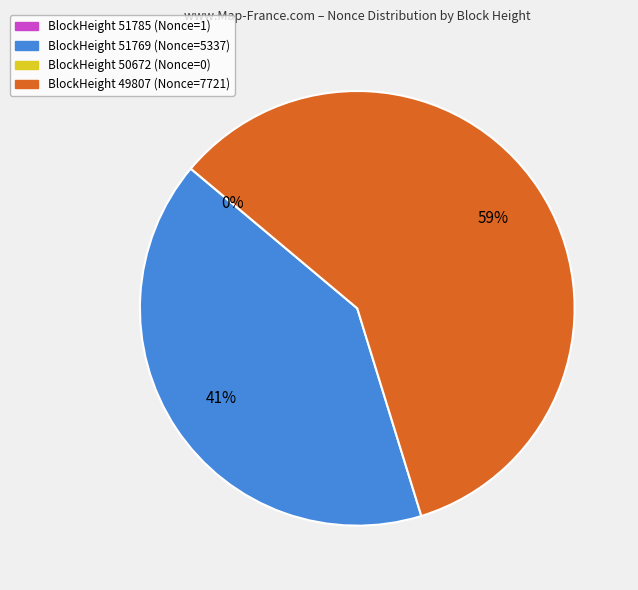

Is there any slice that represents more than half of the pie?

Yes